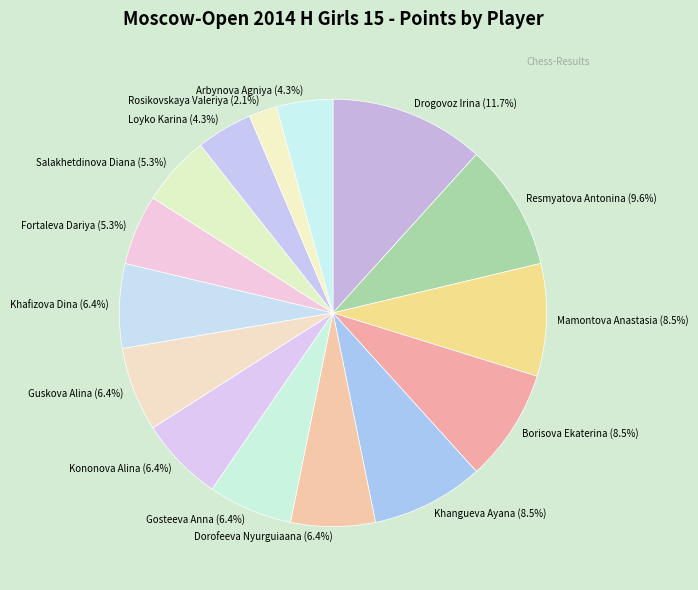

Which category has the biggest portion of the pie?

Drogovoz Irina